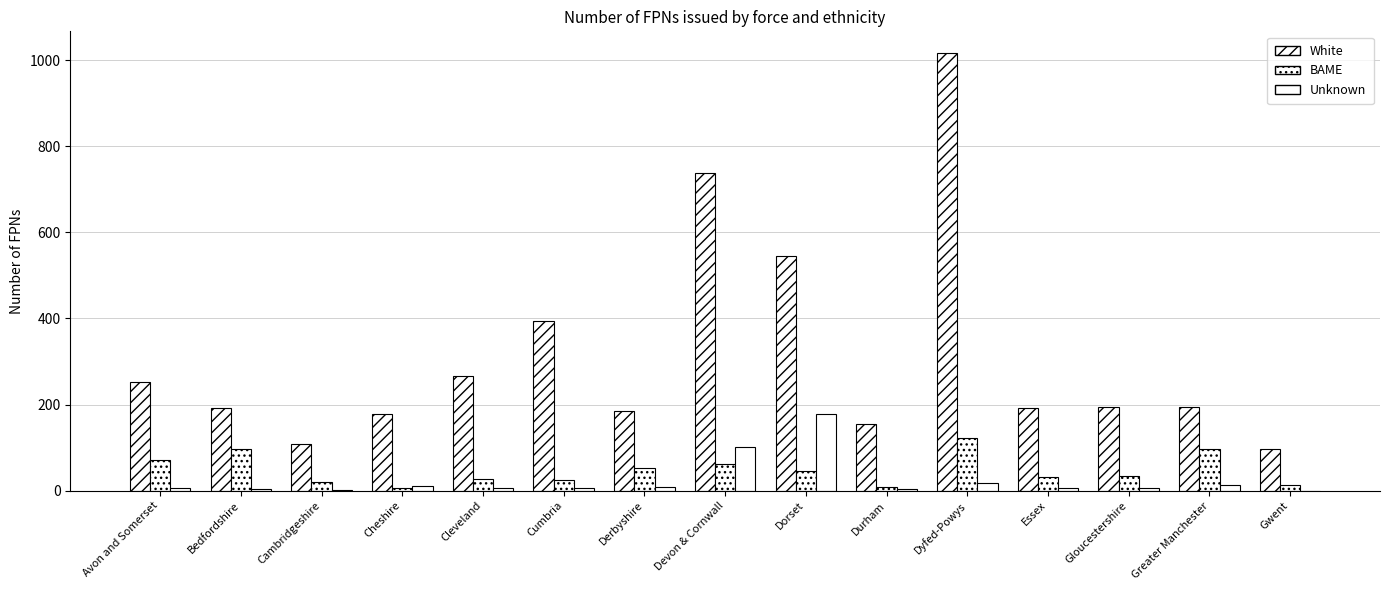

What is the label of the 4th bar from the right?

Essex